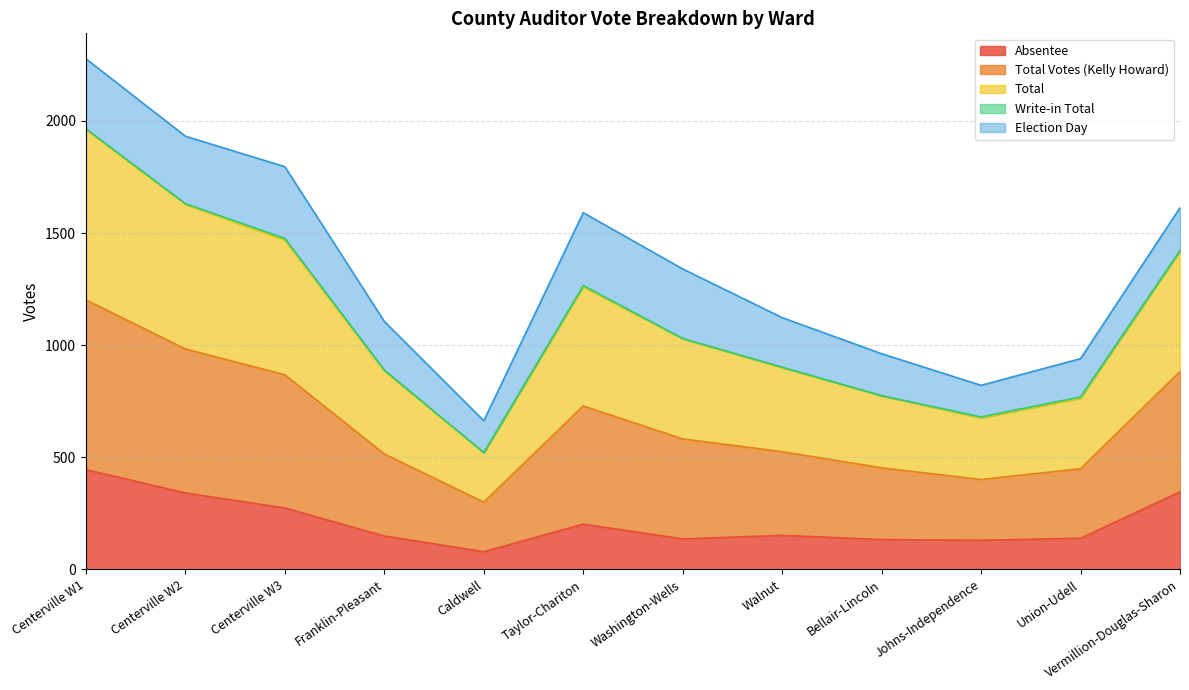

Is it true that Absentee equals 239 at Union-Udell?

False